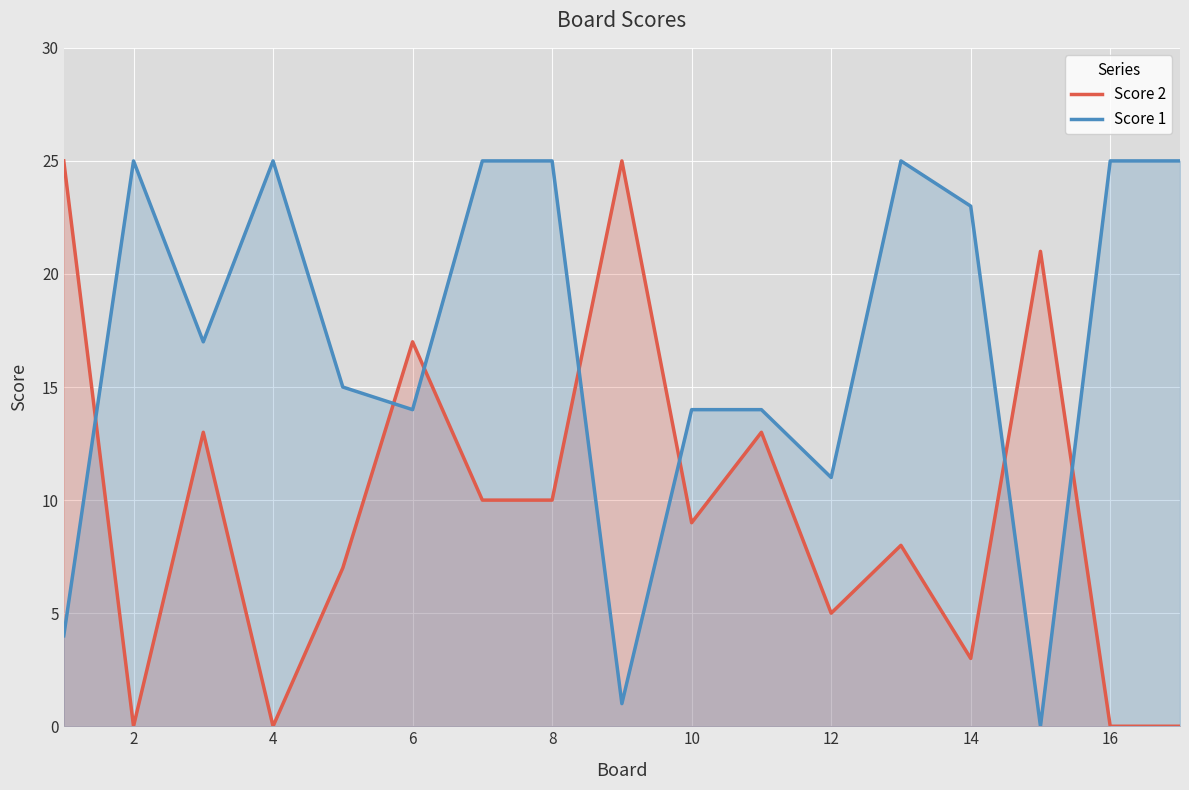

What are all the series names shown in the legend?

Score 2, Score 1